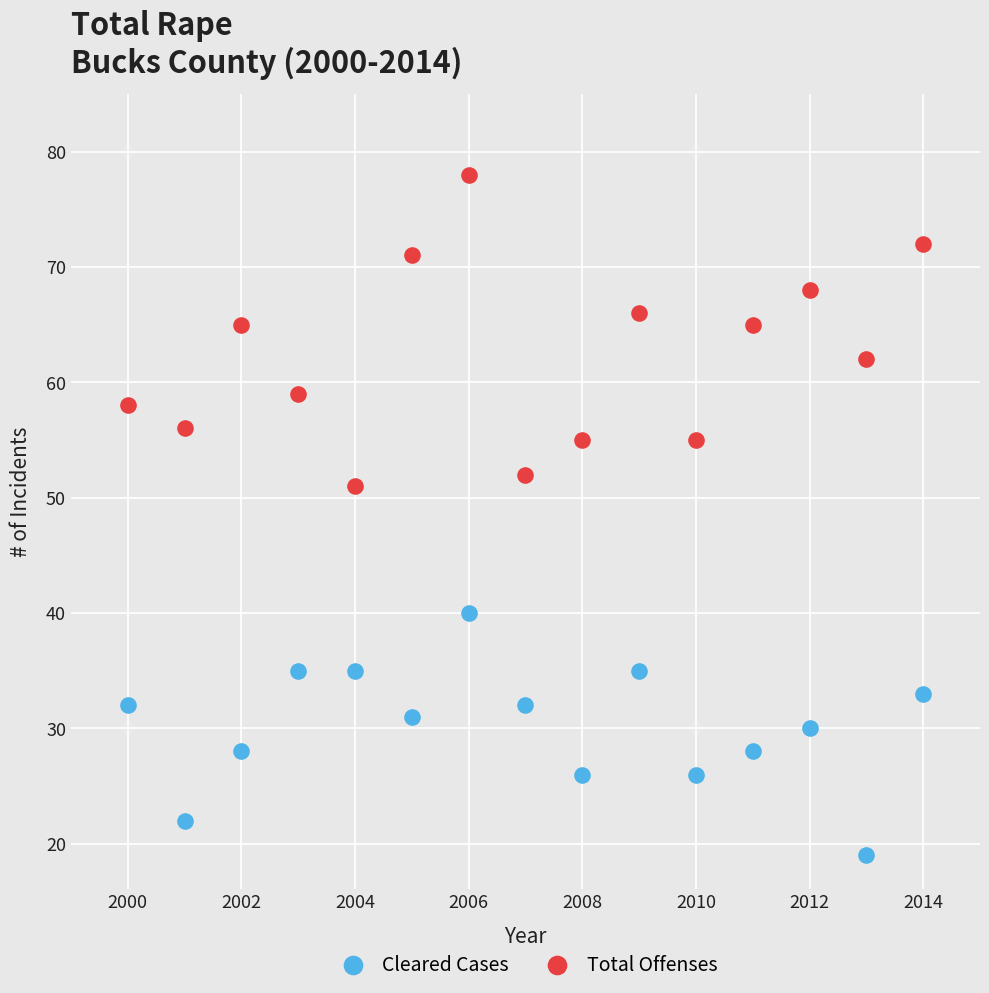

Which series has the largest Y range (max minus min)?

Total Offenses